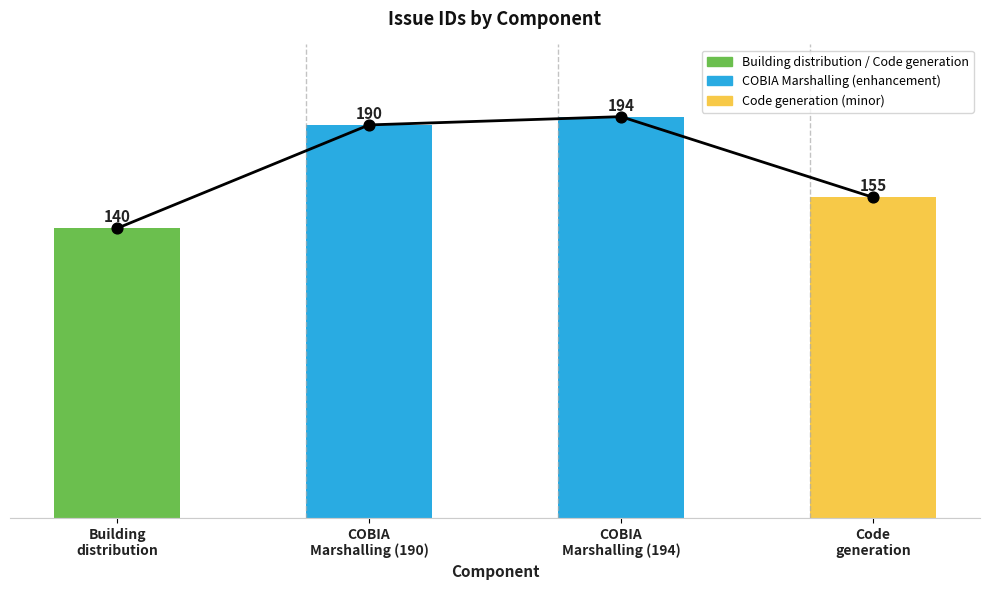

What is the change in value from Building
distribution to Code
generation?

+15